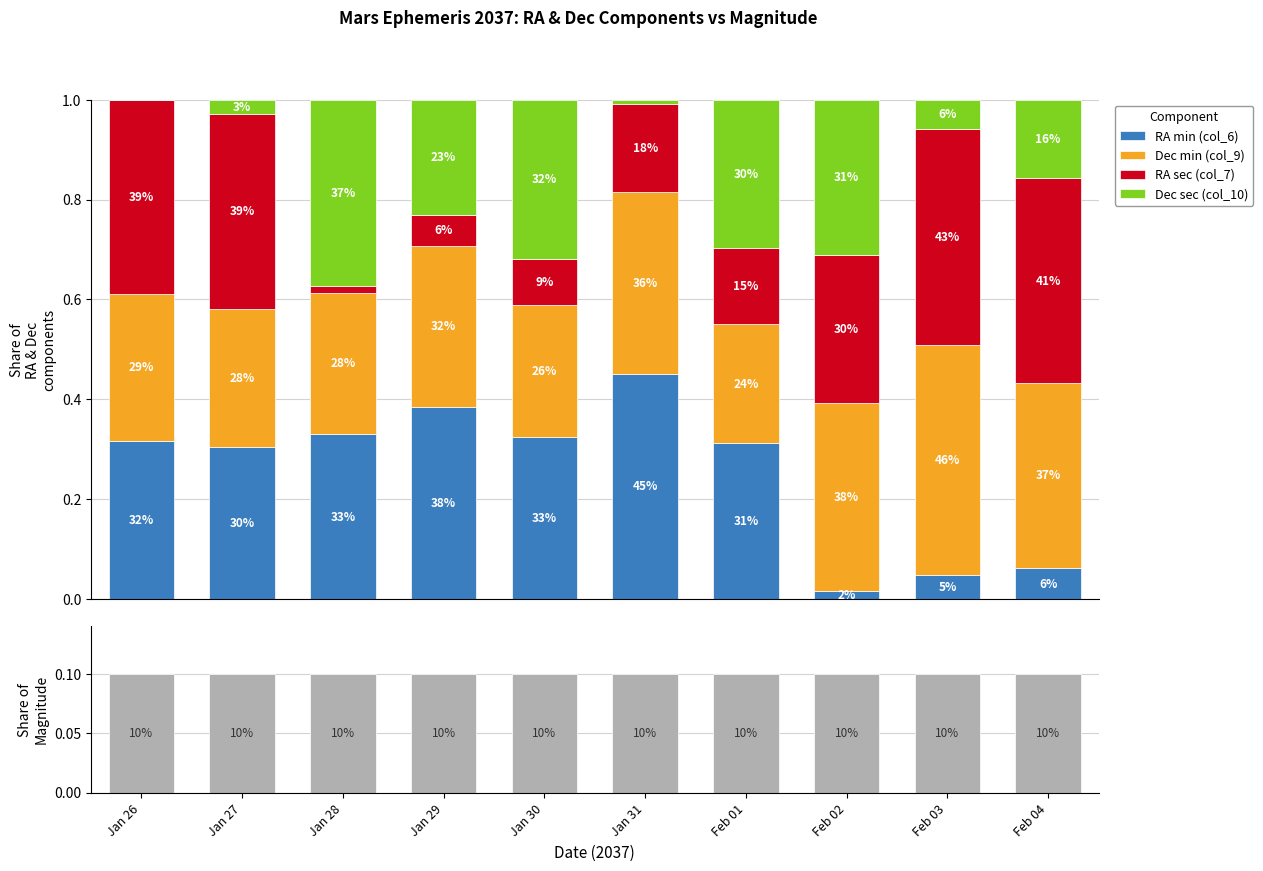

The value of RA sec (col_7) at Feb 04 is 0.7. True or false?

False